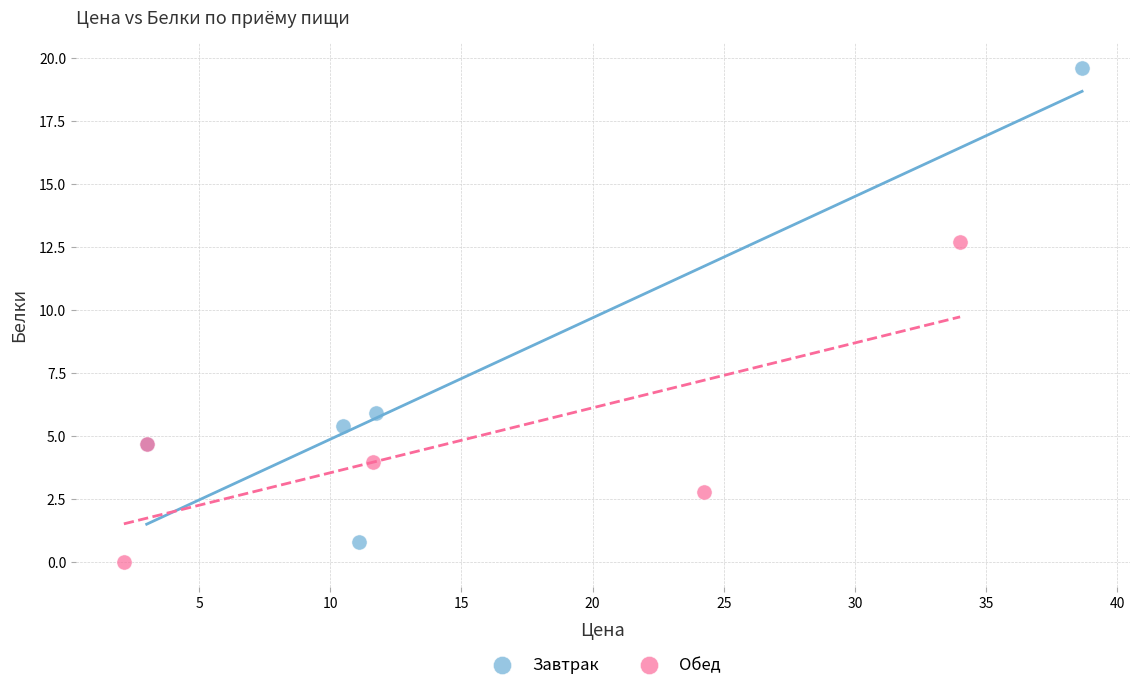

Which series contains the highest Y value?

Завтрак